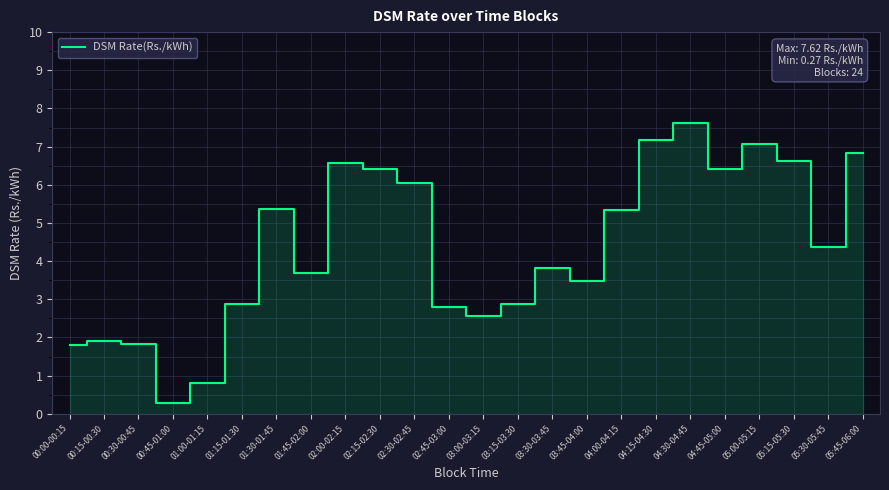

How many categories are shown in the chart?

24